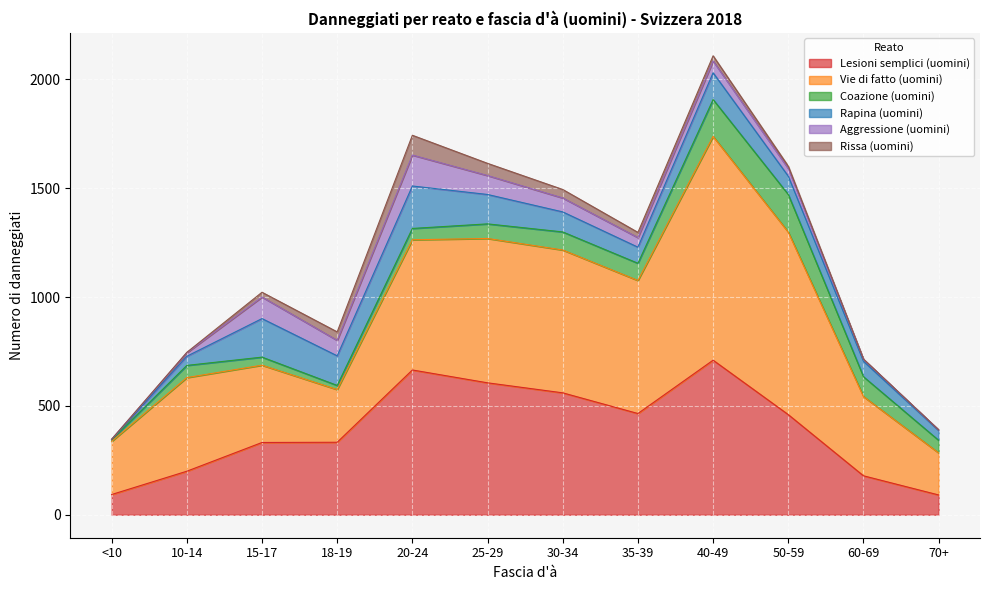

True or false: Rapina (uomini) has a value of 257 at 20-24.

False